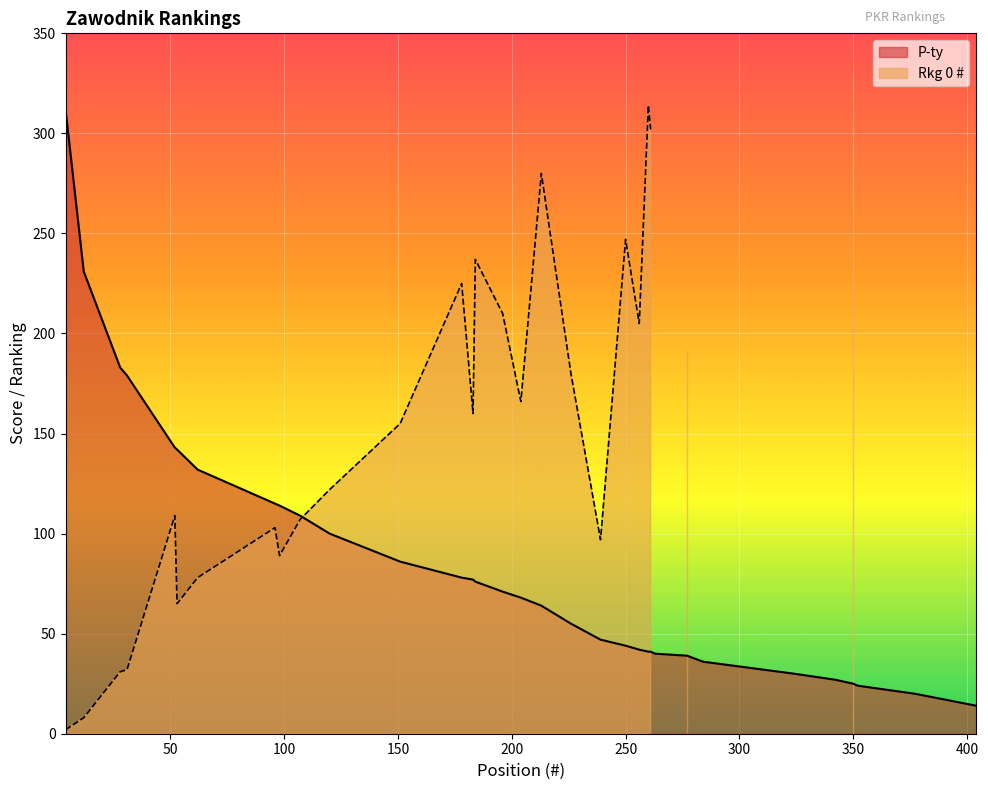

Approximately how many times larger is the value at 107 compared to 213?

1.7